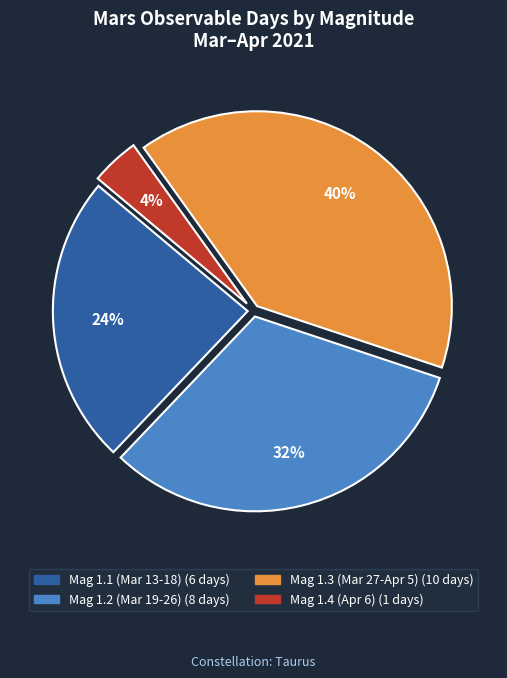

To the nearest percent, what is the difference between the largest and smallest slice percentages?

36%